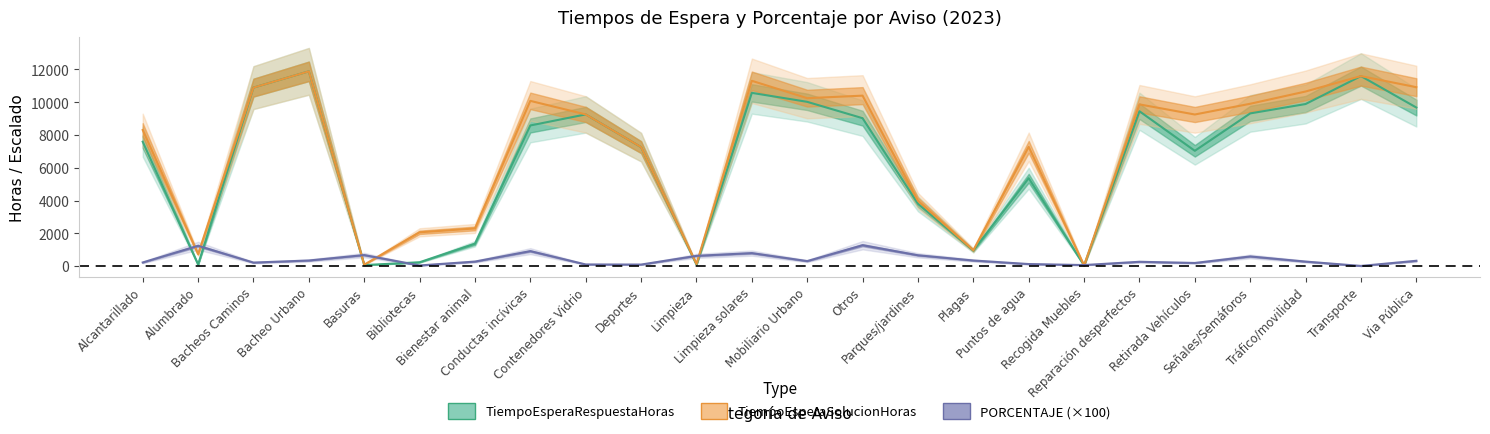

How many interior local valleys does the TiempoEsperaRespuestaDias series have?

7